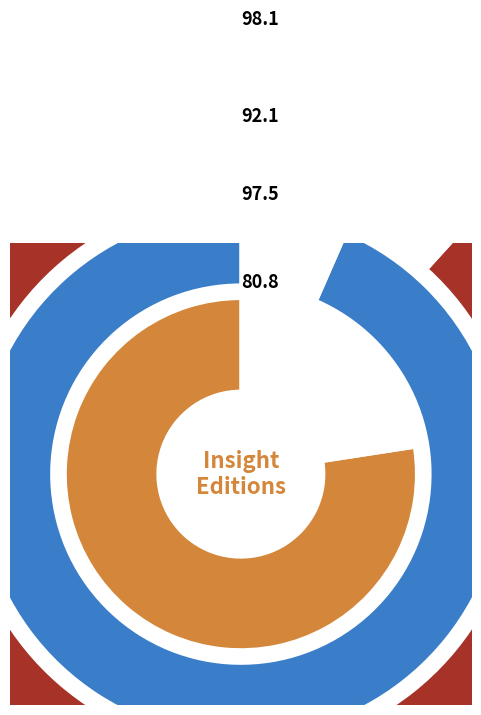

Does 1 account for over 50% of the chart?

No